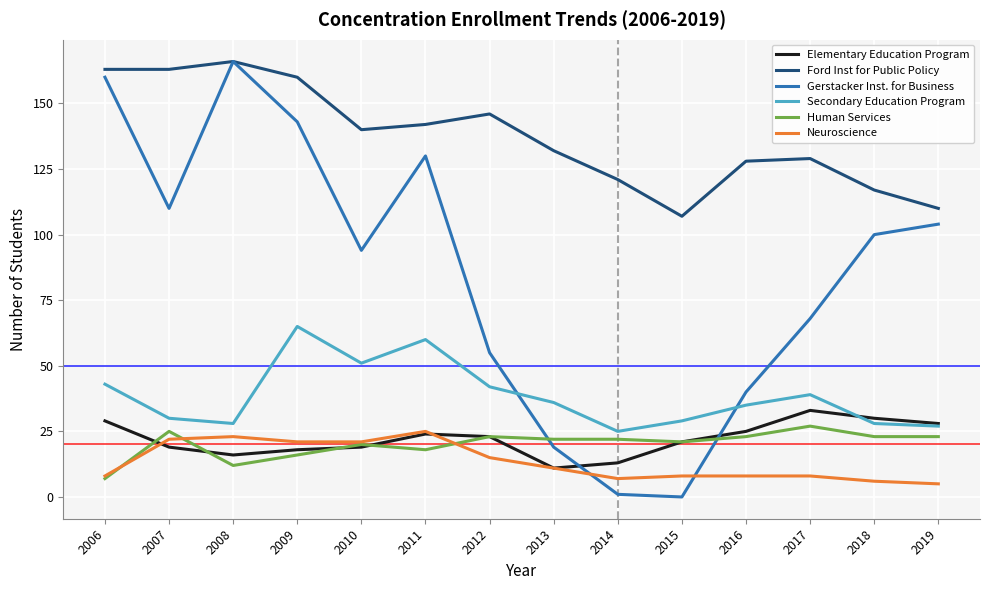

Where does the Human Services series first go above 22?

2007